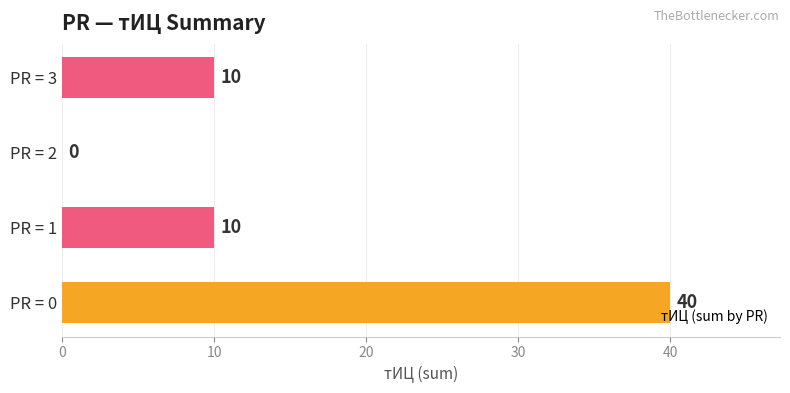

What is the sum of all values?

60